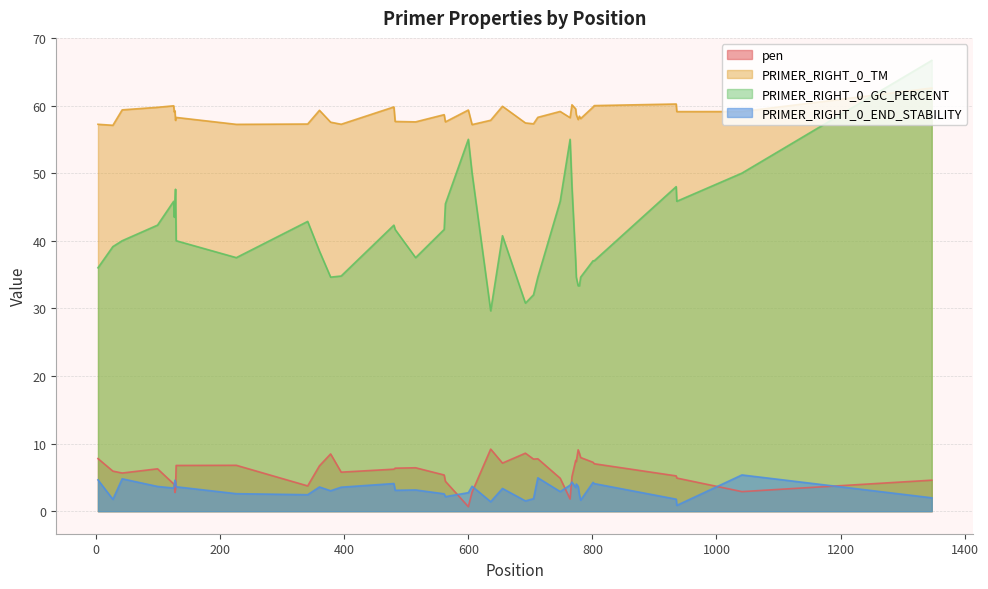

Rank the categories by PRIMER_RIGHT_0_END_STABILITY value from highest to lowest.

1041, 712, 42, 3, 127, 128, 767, 801, 480, 803, 774, 126, 764, 606, 99, 777, 129, 360, 395, 773, 125, 655, 515, 482, 378, 748, 600, 226, 561, 779, 341, 563, 1347, 705, 935, 27, 781, 692, 636, 936